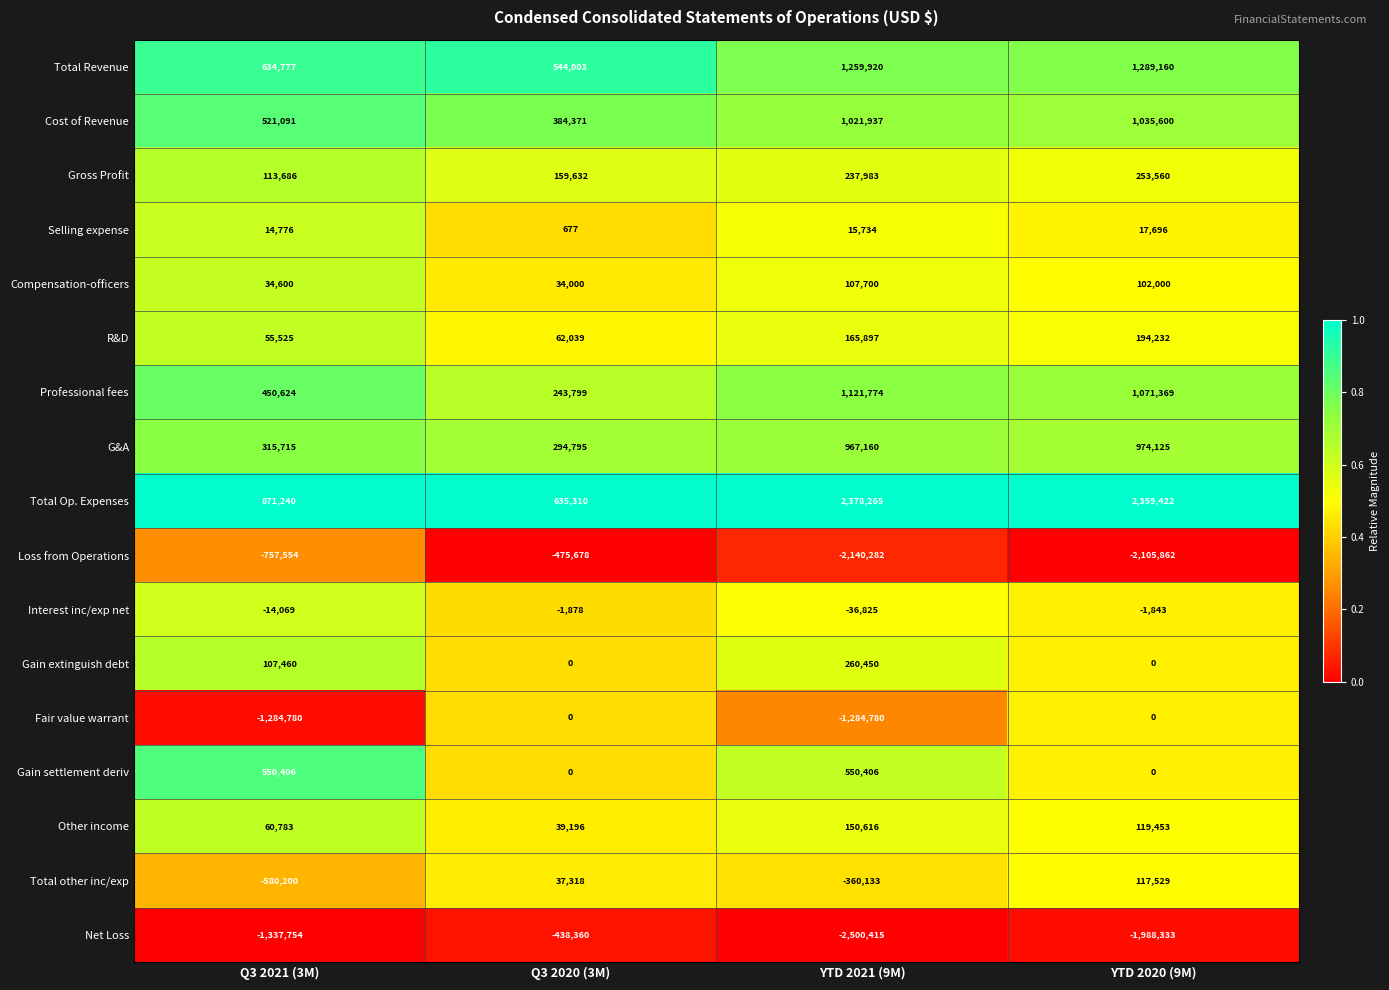

True or false: Total Revenue has a value of 295591 at YTD 2021 (9M).

False